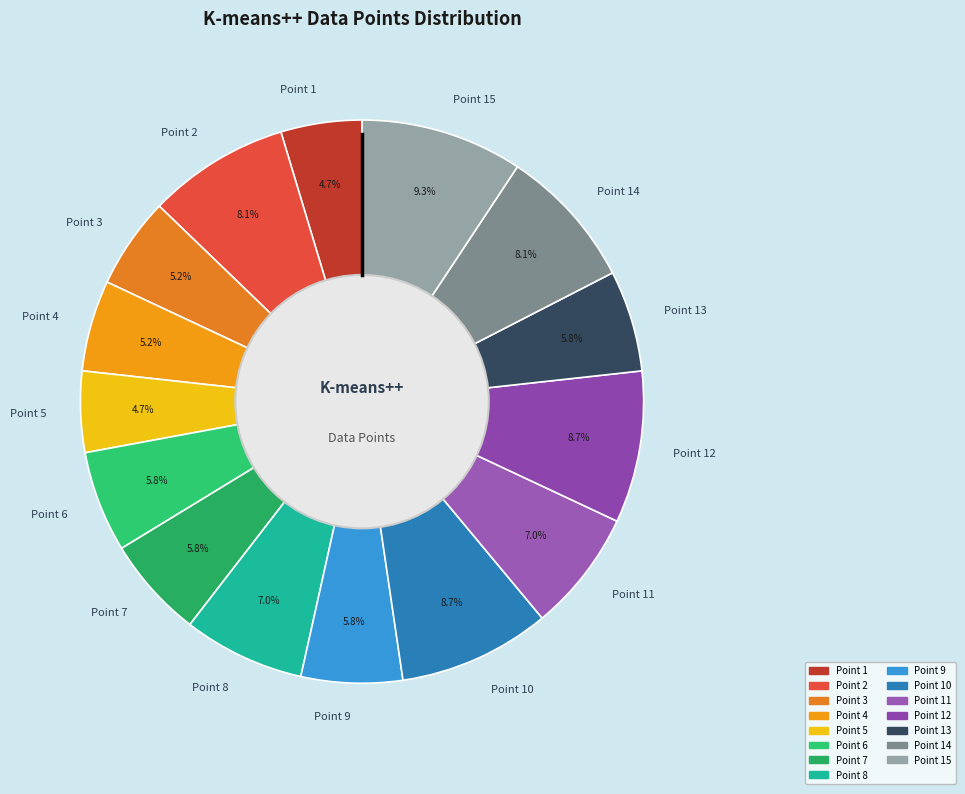

Is the sum of Point 14 and Point 8 greater than half?

No